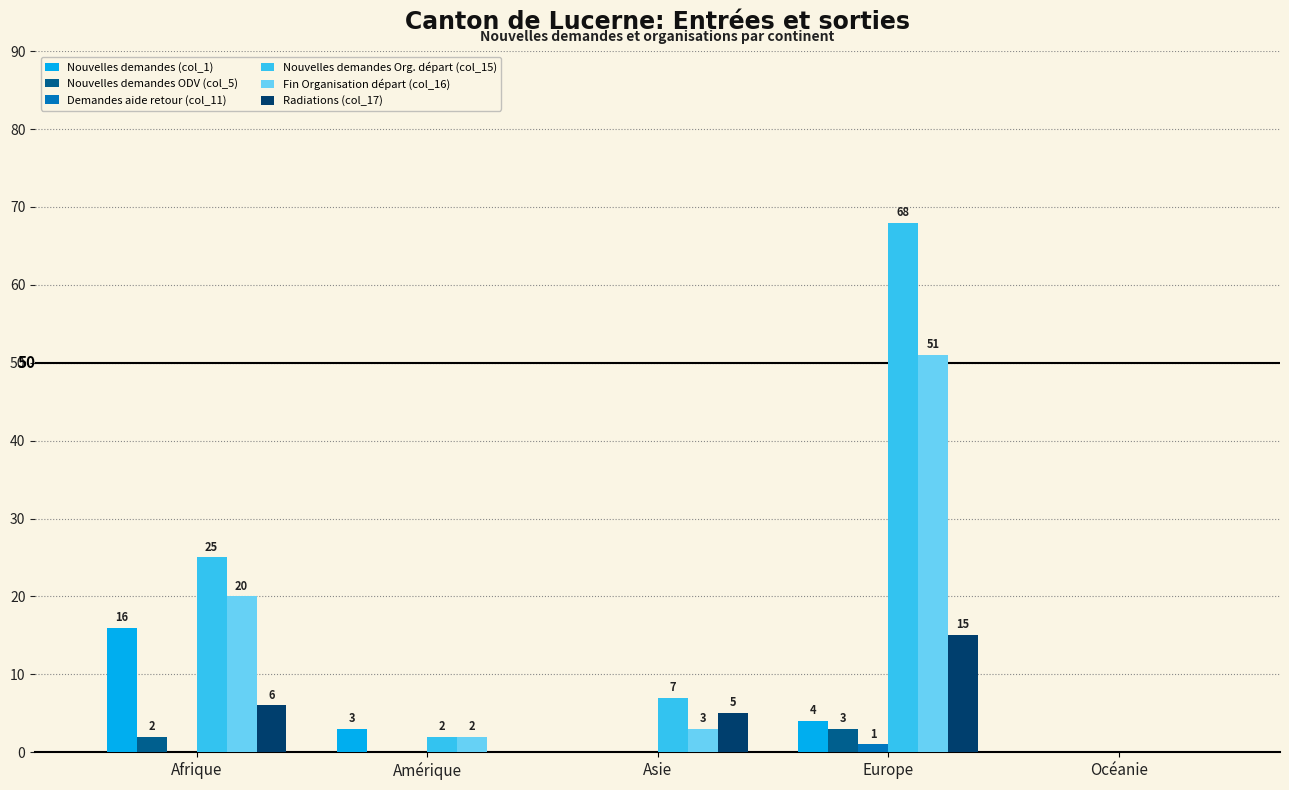

What is the sum of all Nouvelles demandes ODV (col_5) values?

5